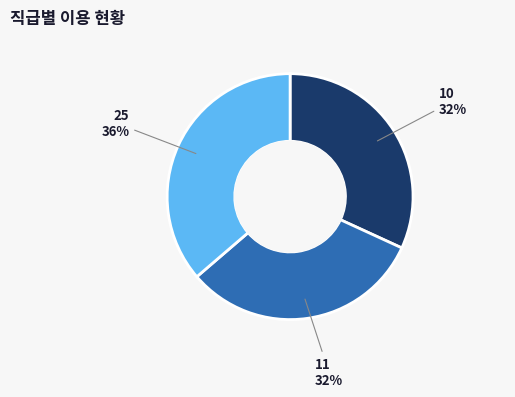

Is there a majority slice in this chart?

No